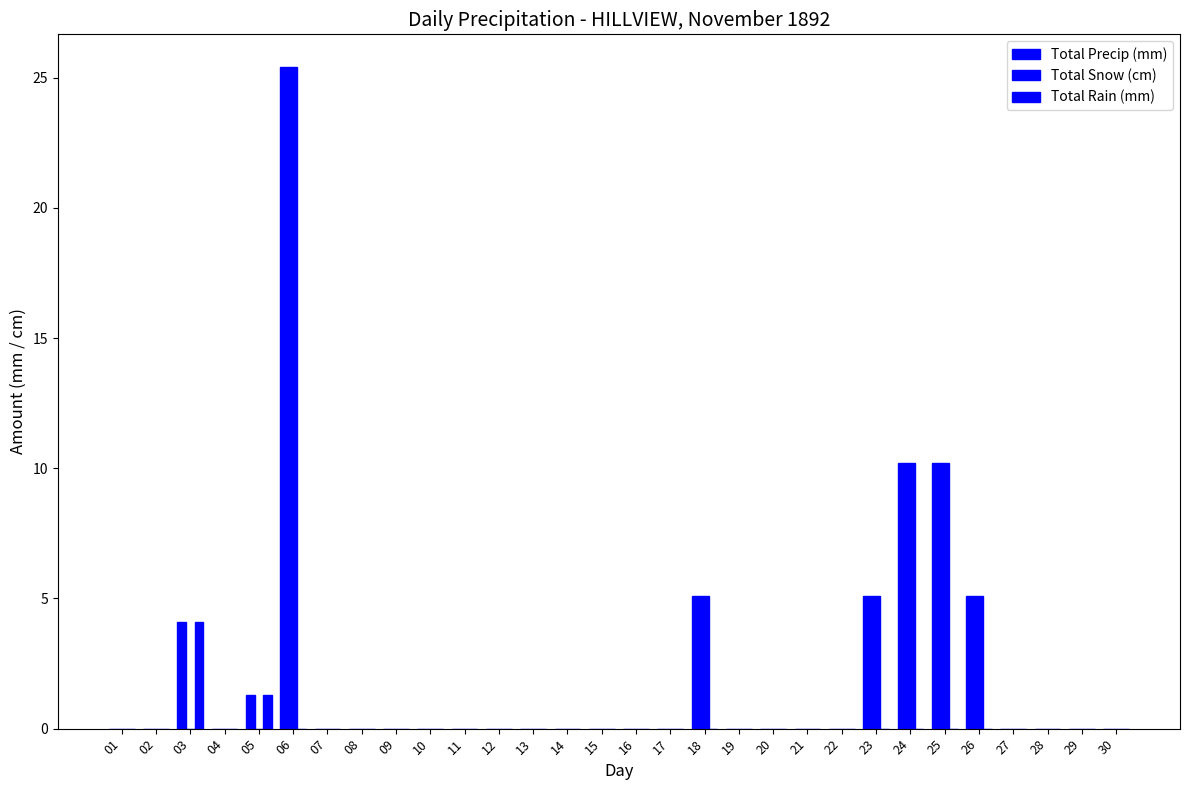

Count the number of categories in the chart.

30